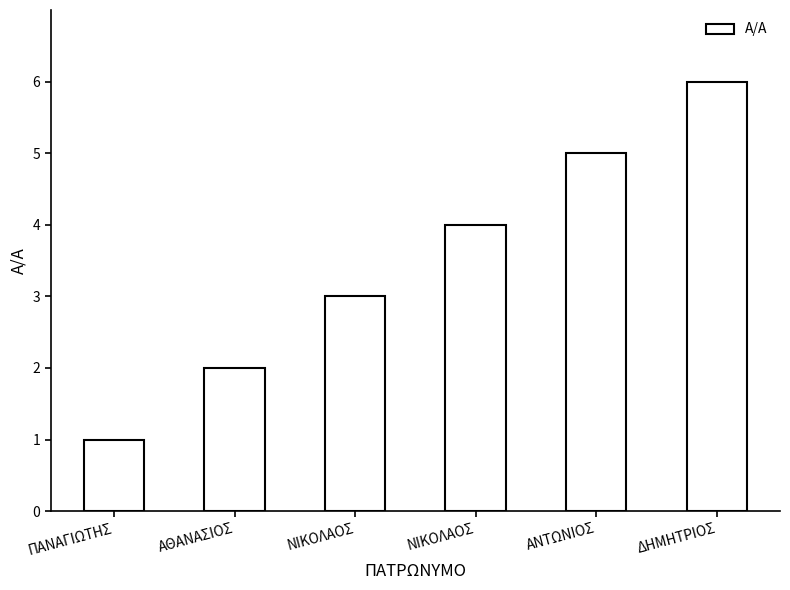

Reading left to right, list all the values displayed in this chart.

ΠΑΝΑΓΙΩΤΗΣ=1	ΑΘΑΝΑΣΙΟΣ=2	ΝΙΚΟΛΑΟΣ=3	ΝΙΚΟΛΑΟΣ=4	ΑΝΤΩΝΙΟΣ=5	ΔΗΜΗΤΡΙΟΣ=6